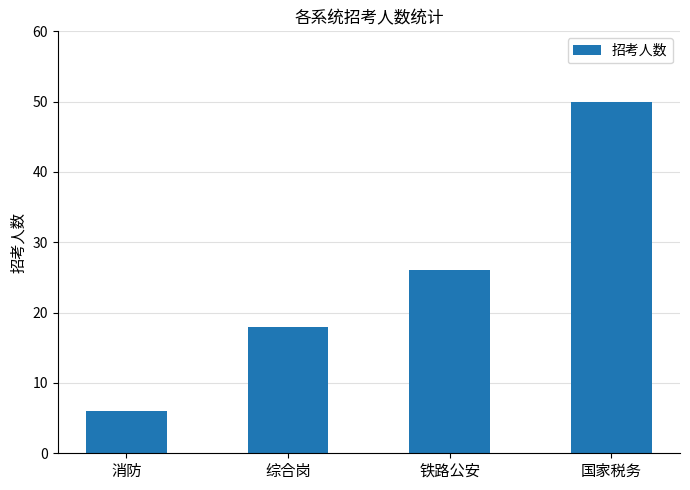

List the labels in order of value, smallest first.

消防, 综合岗, 铁路公安, 国家税务